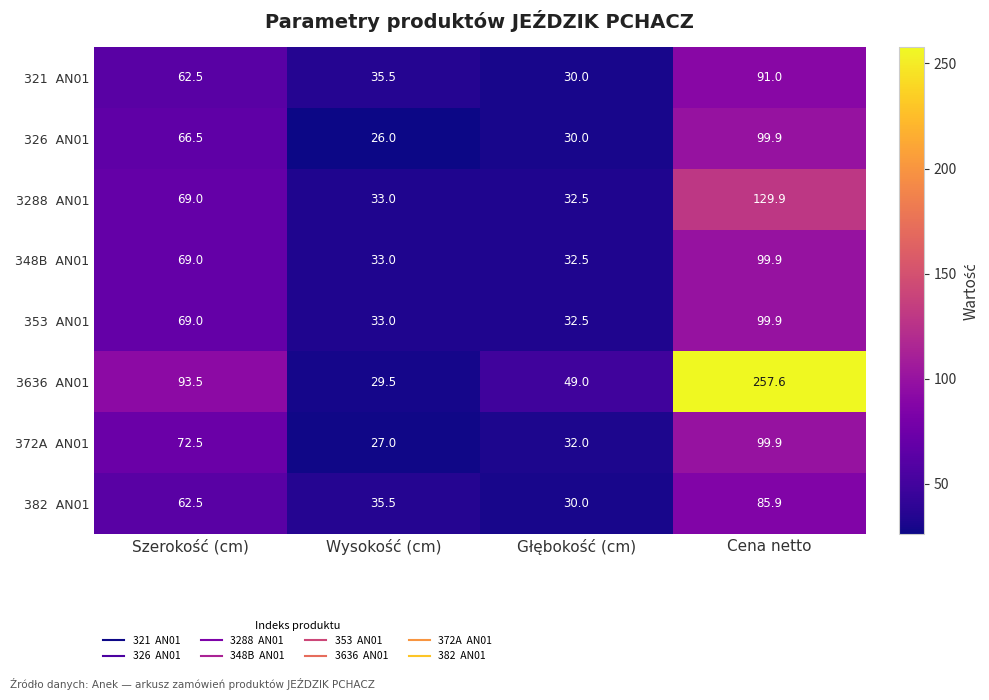

What is the total value across all series at Cena netto?

964.0